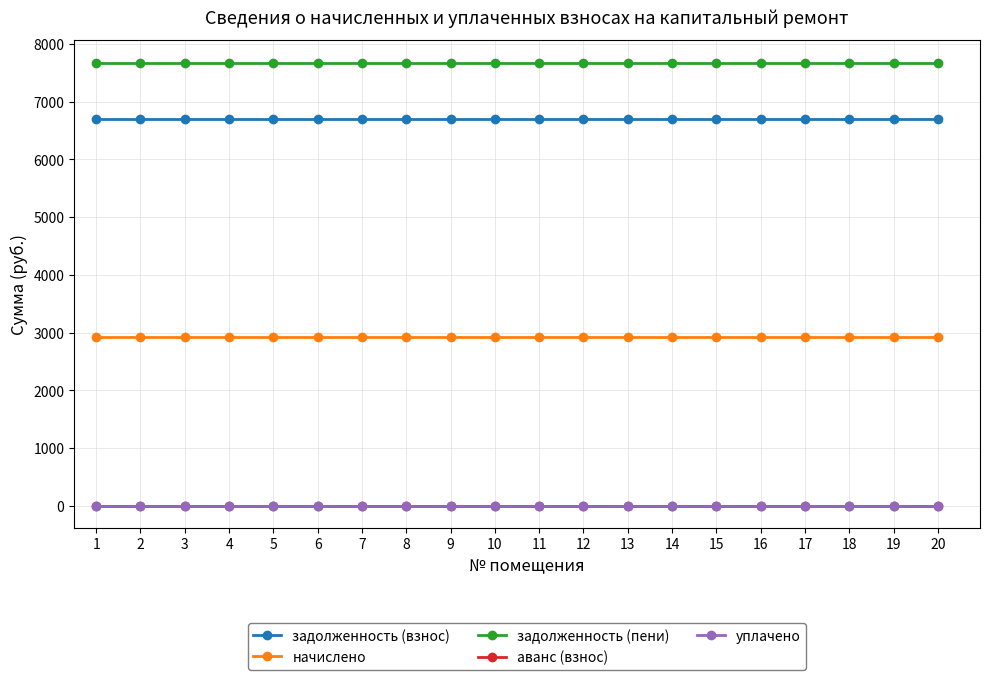

Does the chart have visible grid lines?

Yes